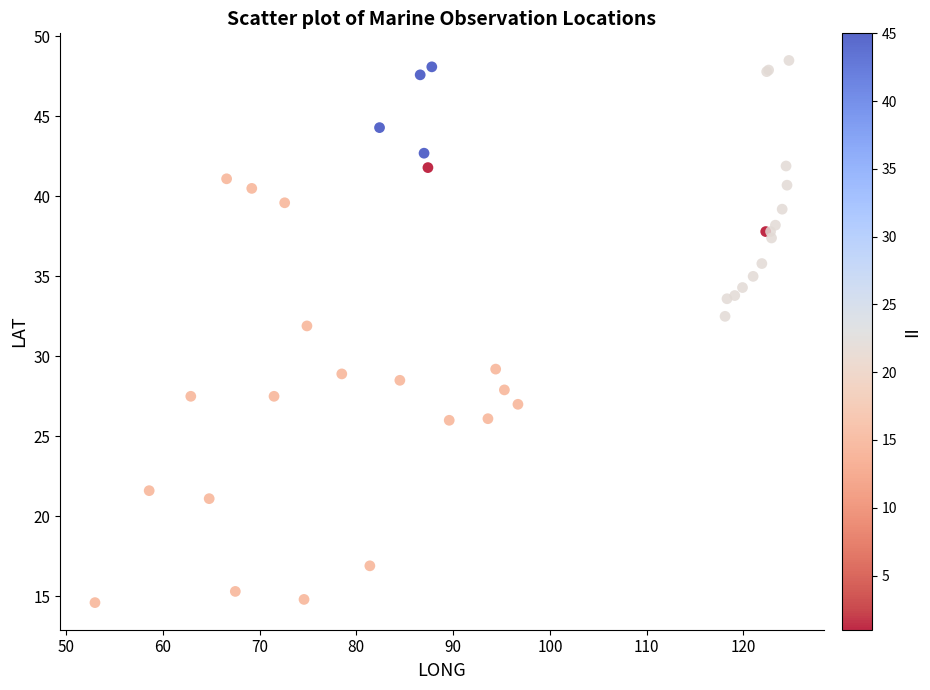

What Y value in the scatter plot is closest to 31?

31.9